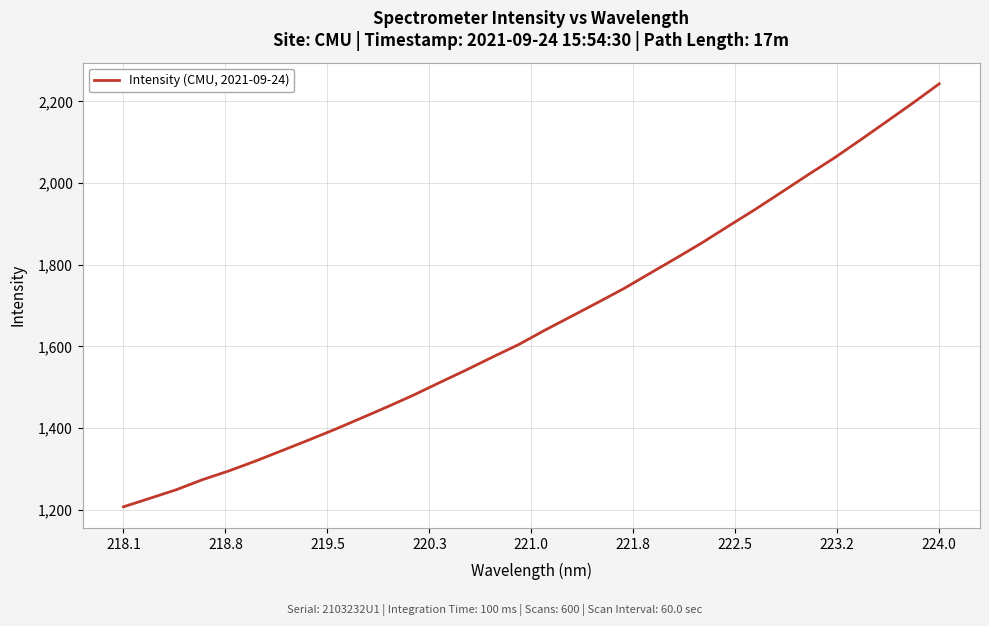

Reading right to left, extract all data points from this chart.

2243.3	2196.3	2150.9	2105.7	2061.4	2020.1	1977.7	1935.7	1895.6	1854.8	1816.6	1779.2	1741.6	1707.2	1673.4	1639.8	1604.5	1573.6	1541.9	1511.5	1480.5	1451.7	1423.8	1396.2	1370.1	1344.5	1319.1	1295.3	1273.8	1249.1	1228.1	1207.4